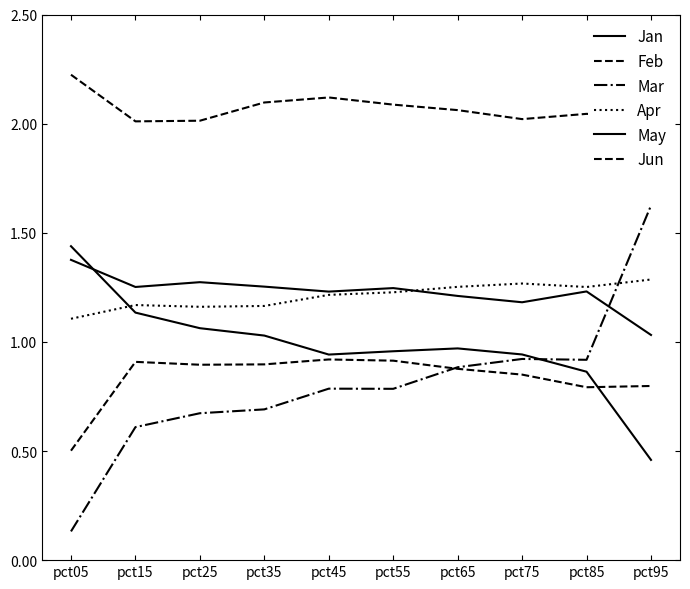

How many lines are shown in the chart?

6